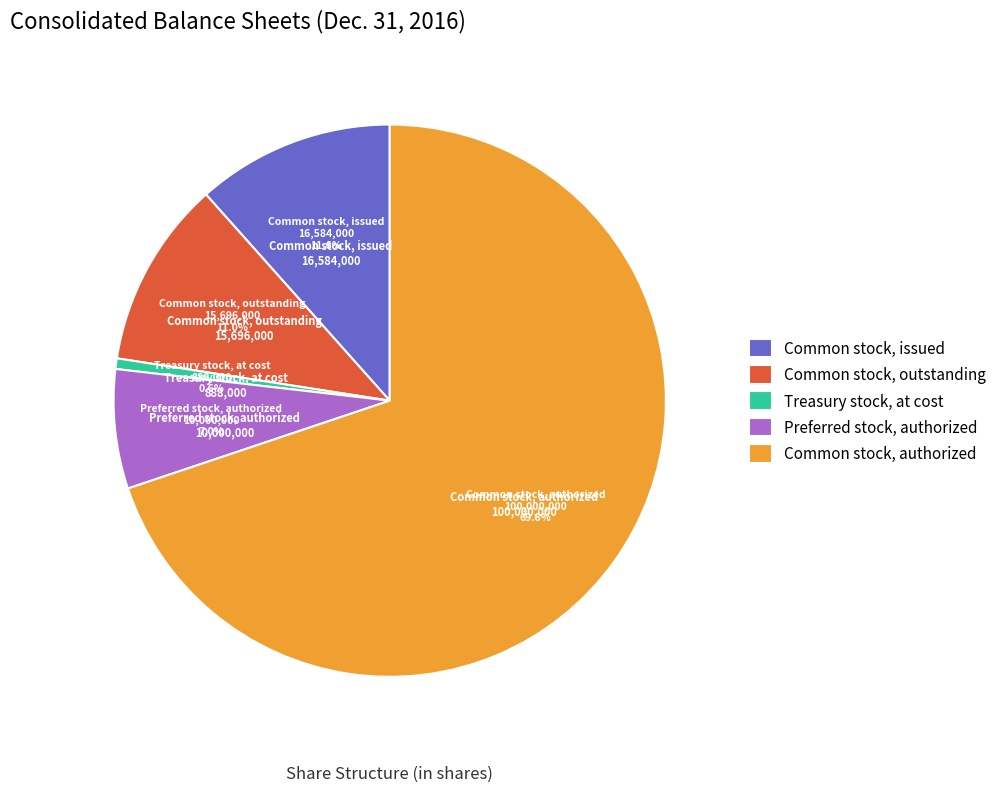

Approximately how many times larger is the value at Common stock, authorized compared to Common stock, issued?

6.0